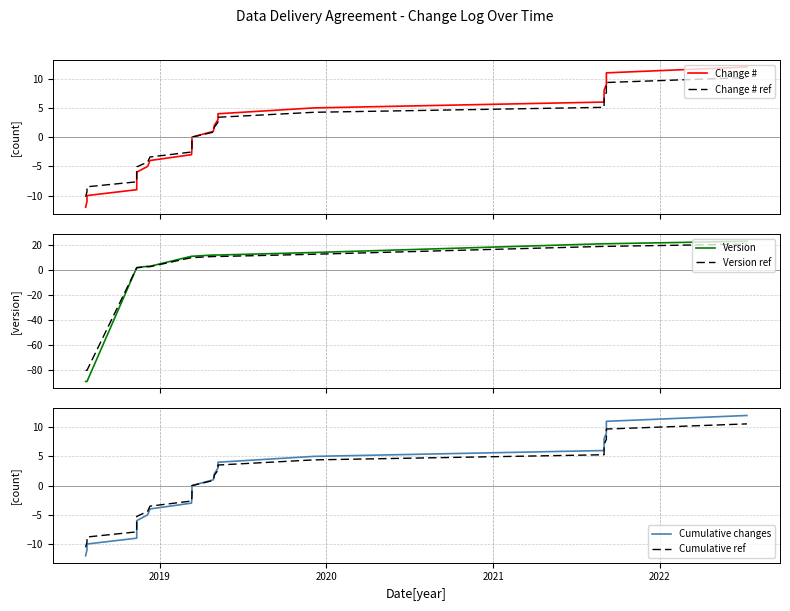

The value of Change # at 9 is -4.1. True or false?

False